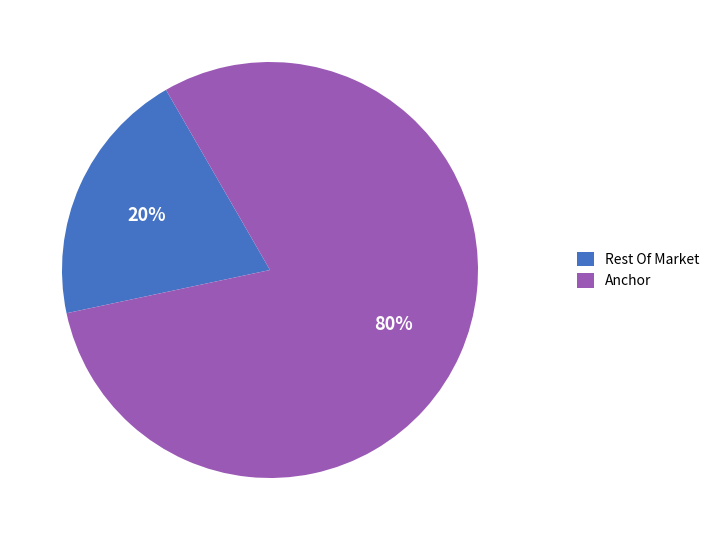

To the nearest percent, what is the average slice percentage?

50%